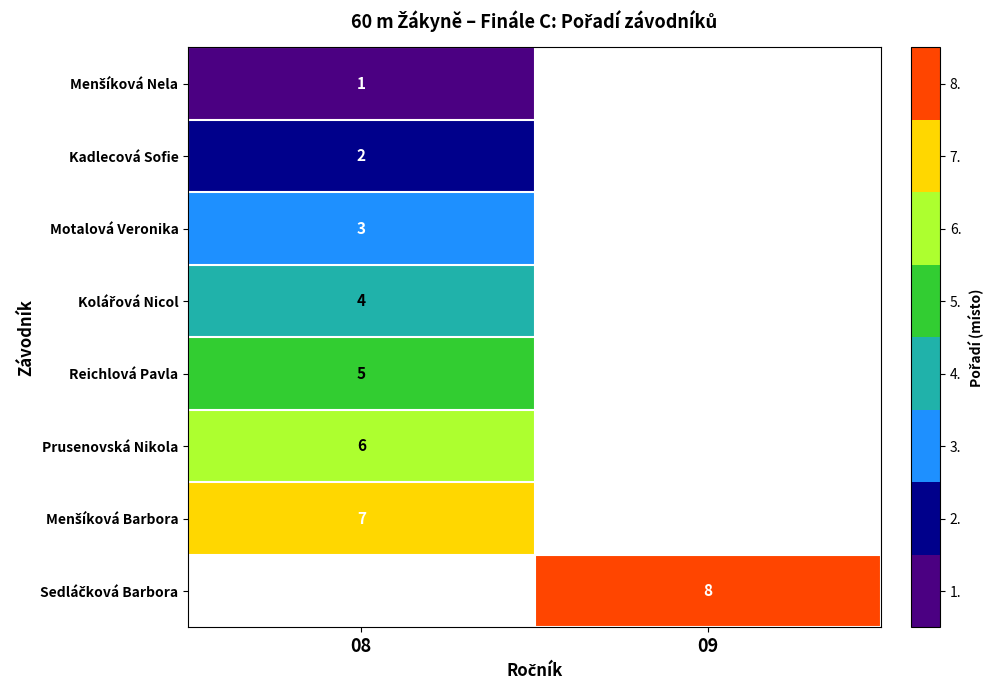

At which category does the chart reach its minimum across all series?

08